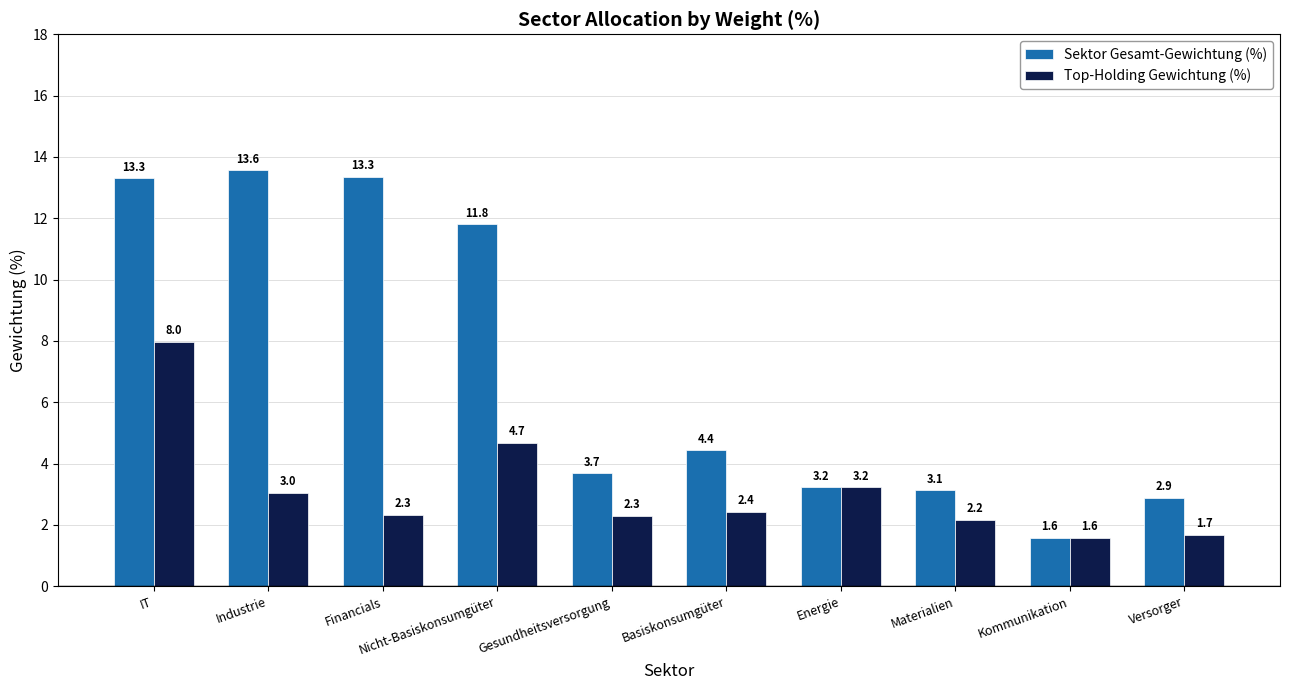

What is the difference between the highest and lowest values at Financials?

11.0